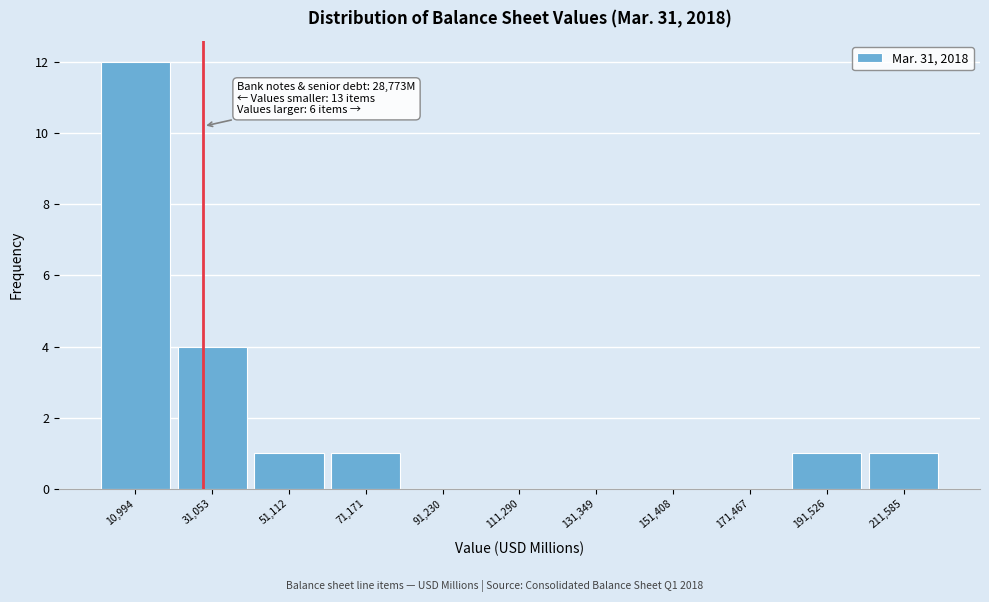

Which range on the x-axis has the tallest bar?

0 to 20000